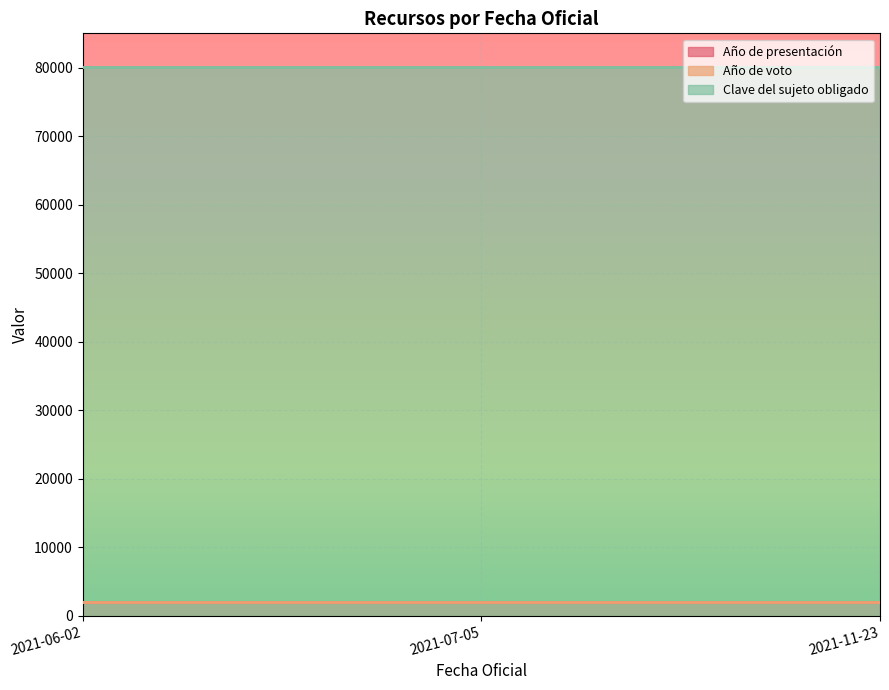

At which category is the sum across all series the highest?

2021-06-02